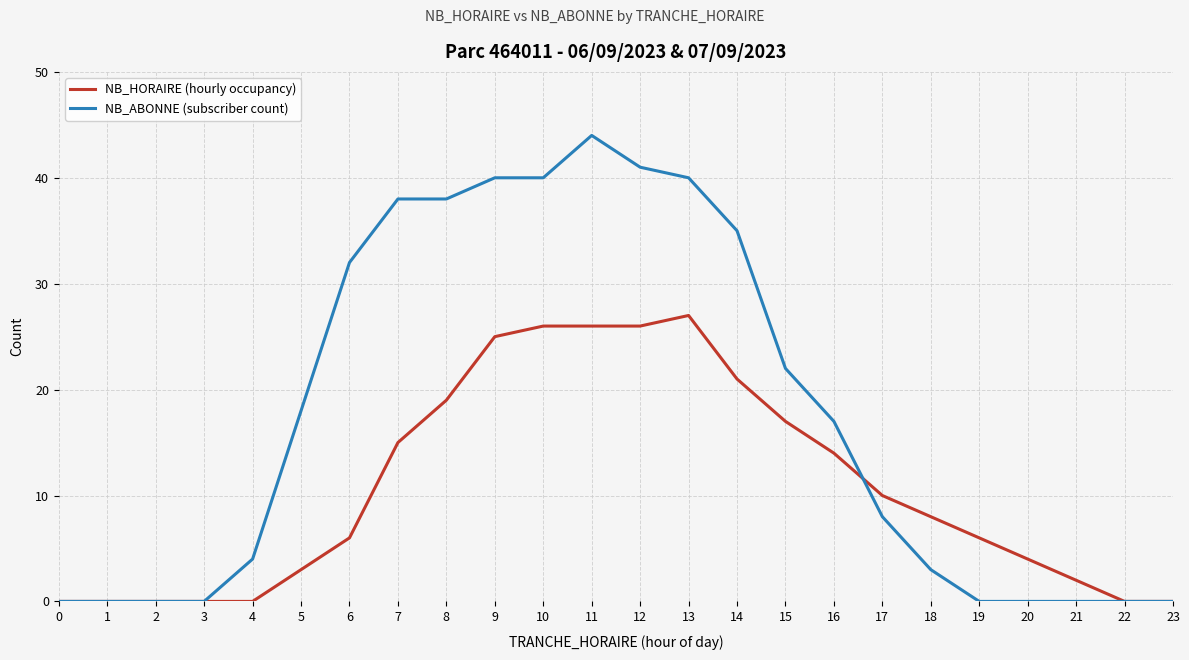

Is this an area chart (filled region under the line)?

No